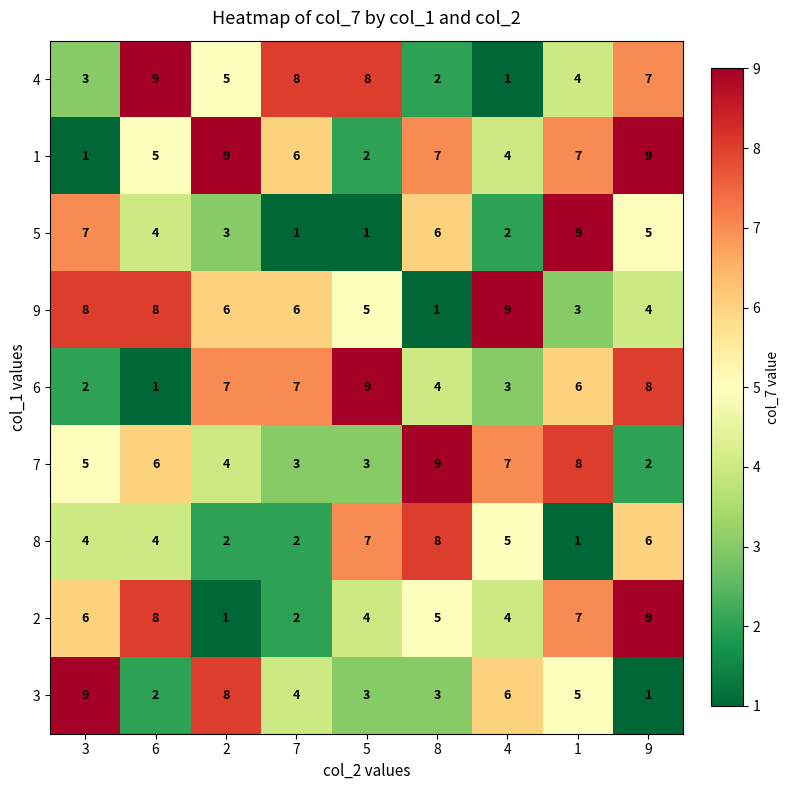

What is the maximum value for 7?

9